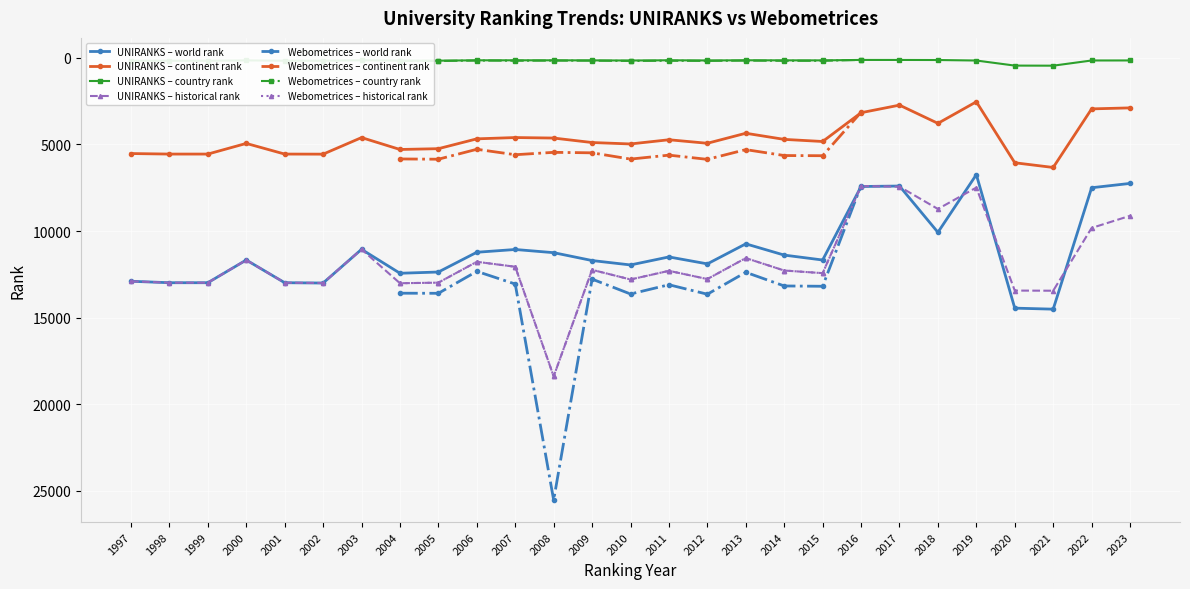

Which series has the largest total across all categories?

historical rank